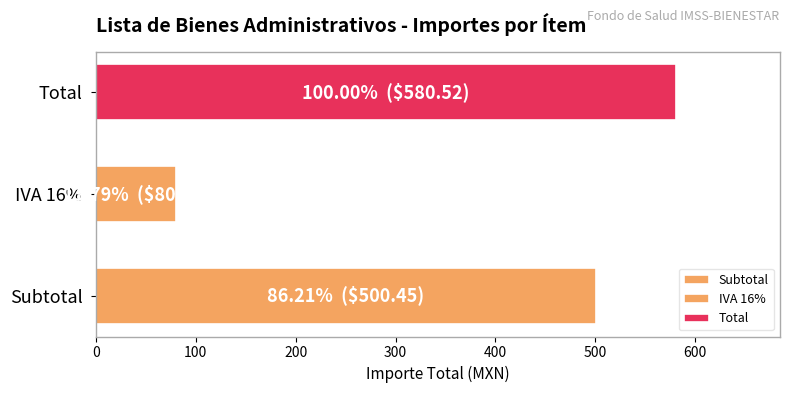

Are the bars horizontal?

Yes